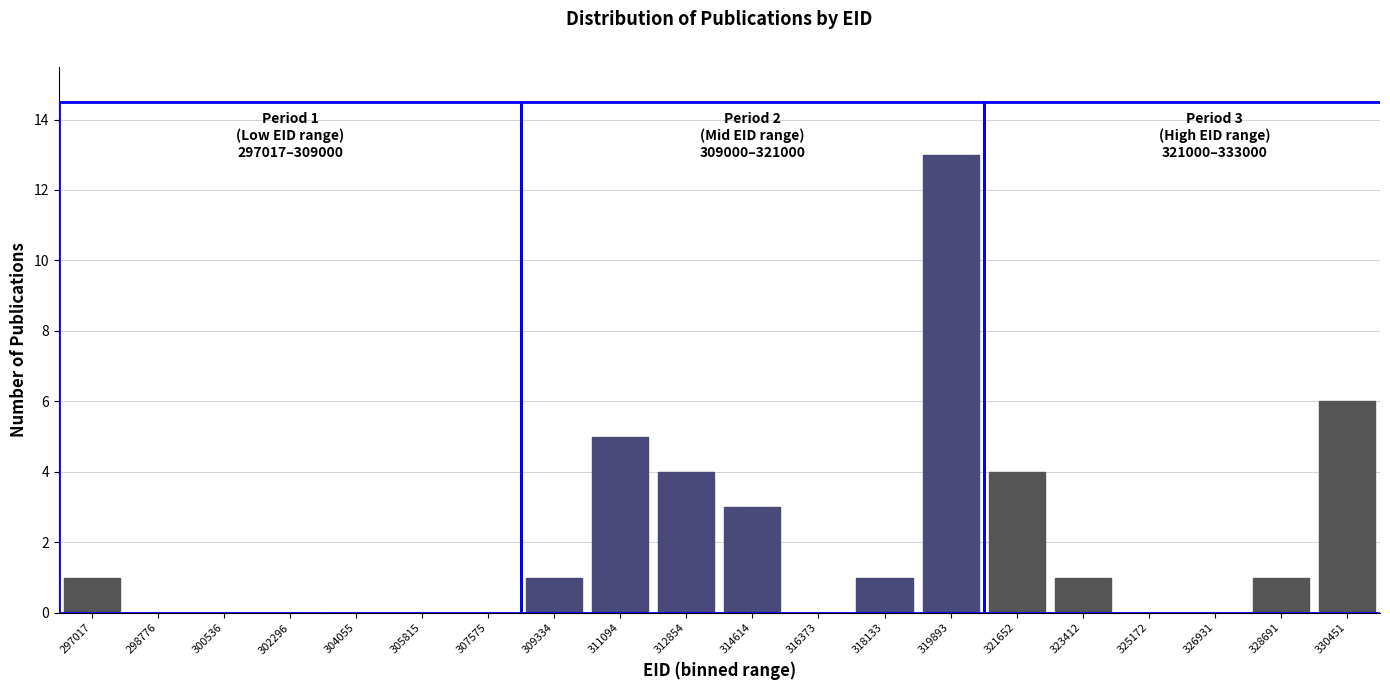

Reading left to right, extract all data points from this chart.

297017=1	298776=0	300536=0	302296=0	304055=0	305815=0	307575=0	309334=1	311094=5	312854=4	314614=3	316373=0	318133=1	319893=13	321652=4	323412=1	325172=0	326931=0	328691=1	330451=6